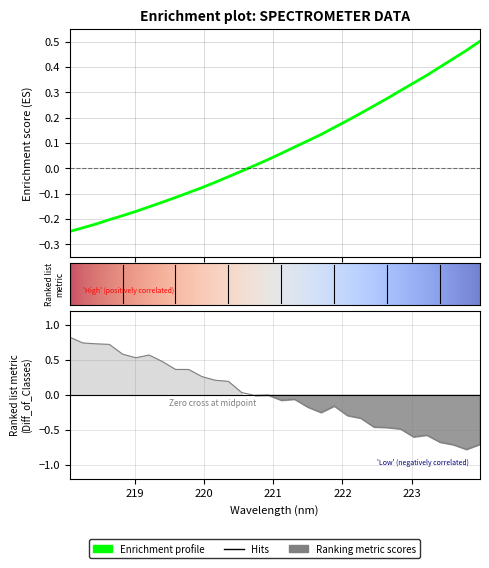

Does the chart display data point markers on the line(s)?

No